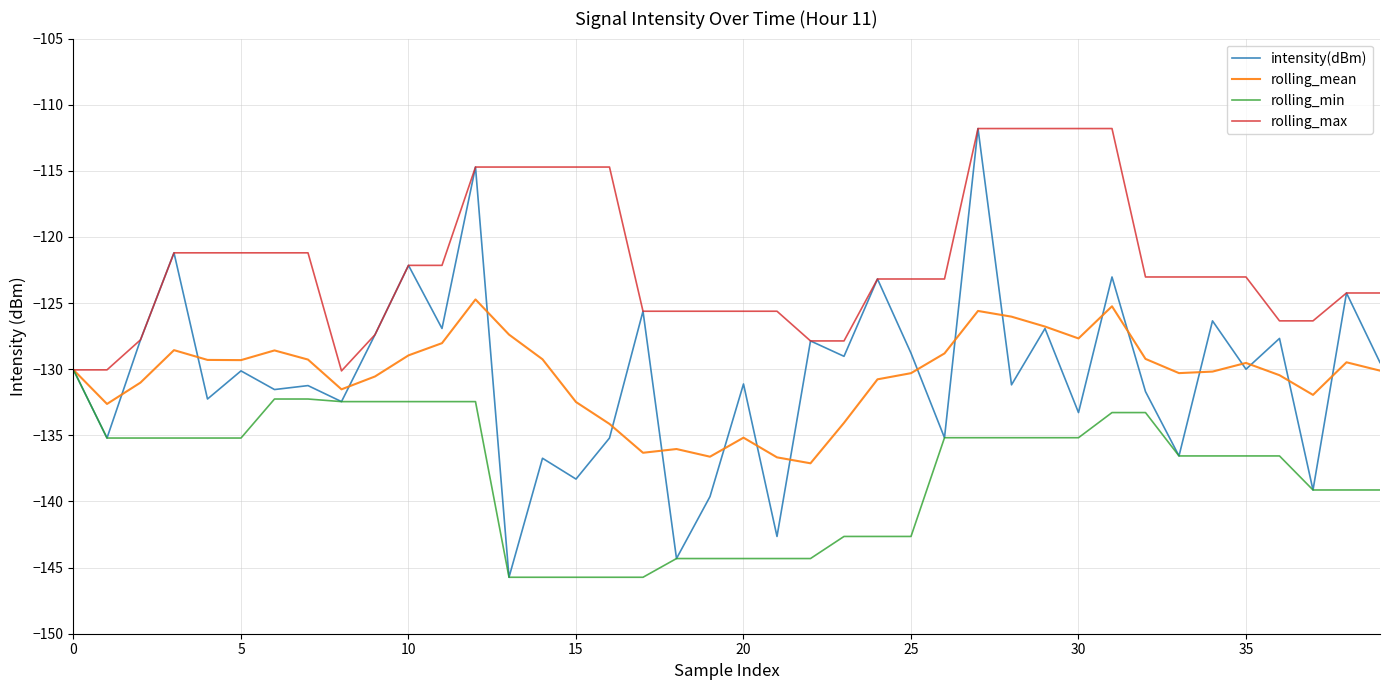

Which series has the widest spread of values?

intensity(dBm)